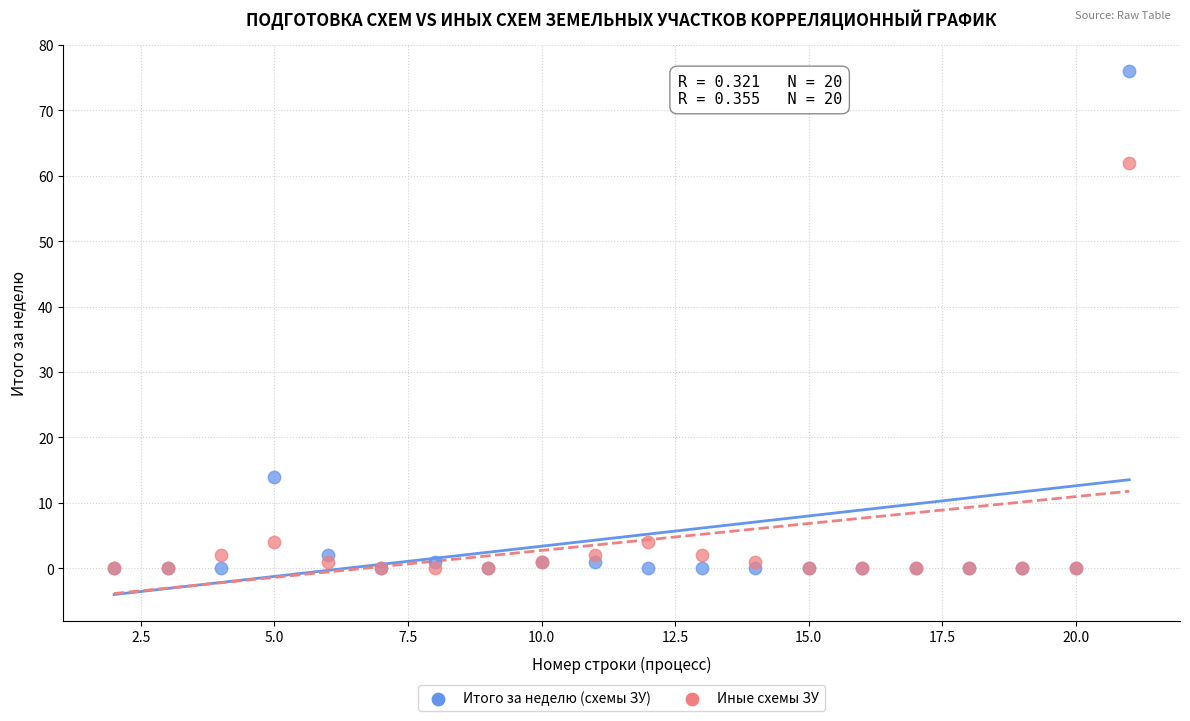

In the Иные схемы ЗУ series, what Y value is closest to 31?

4